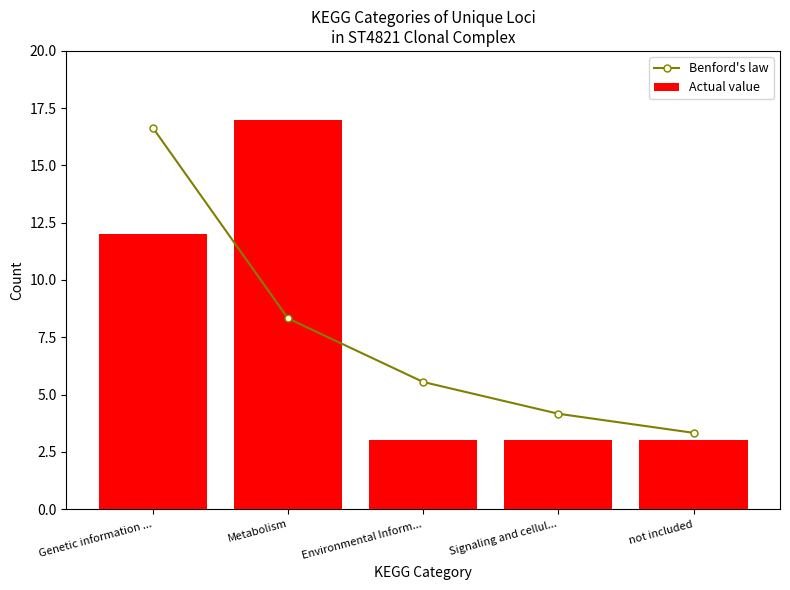

Reading left to right, what are all the values shown in this chart?

Benford's law: 16.6	8.3	5.5	4.2	3.3
Actual value: 12.0	17.0	3.0	3.0	3.0